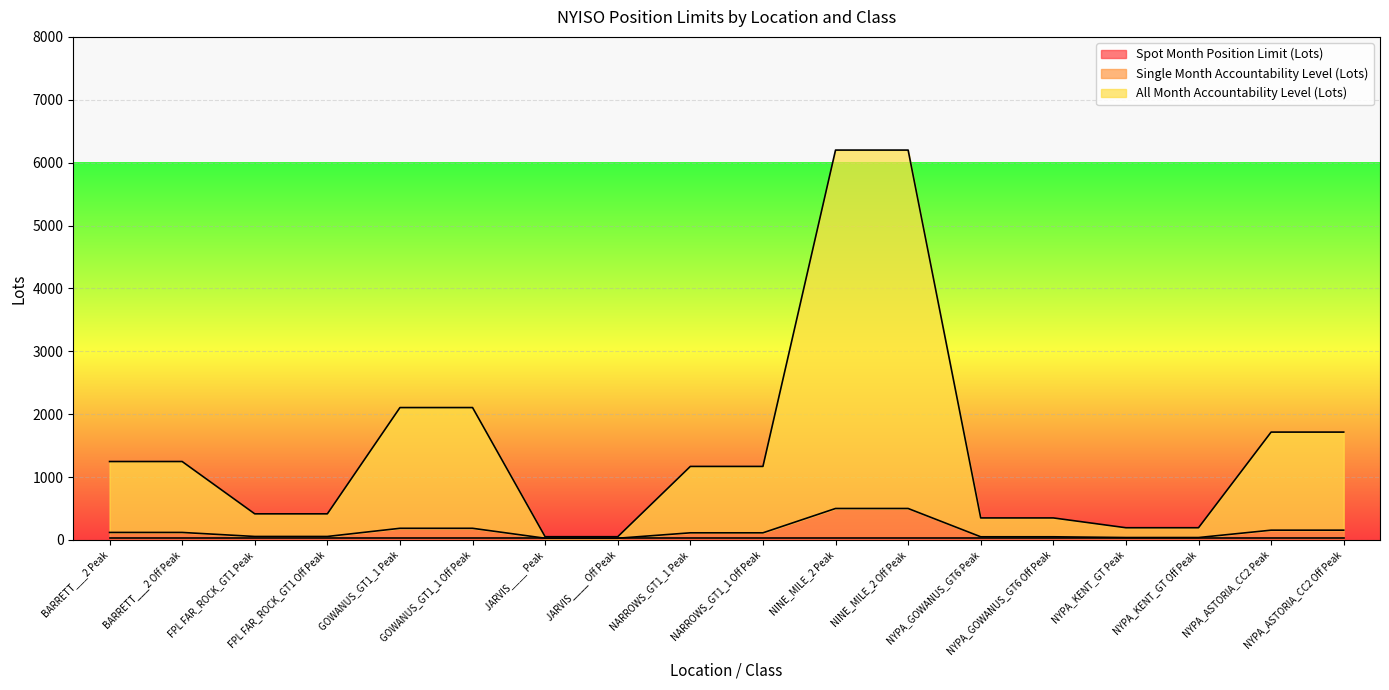

Which category has the highest value in the All Month Accountability Level (Lots) series?

NINE_MILE_2 Peak